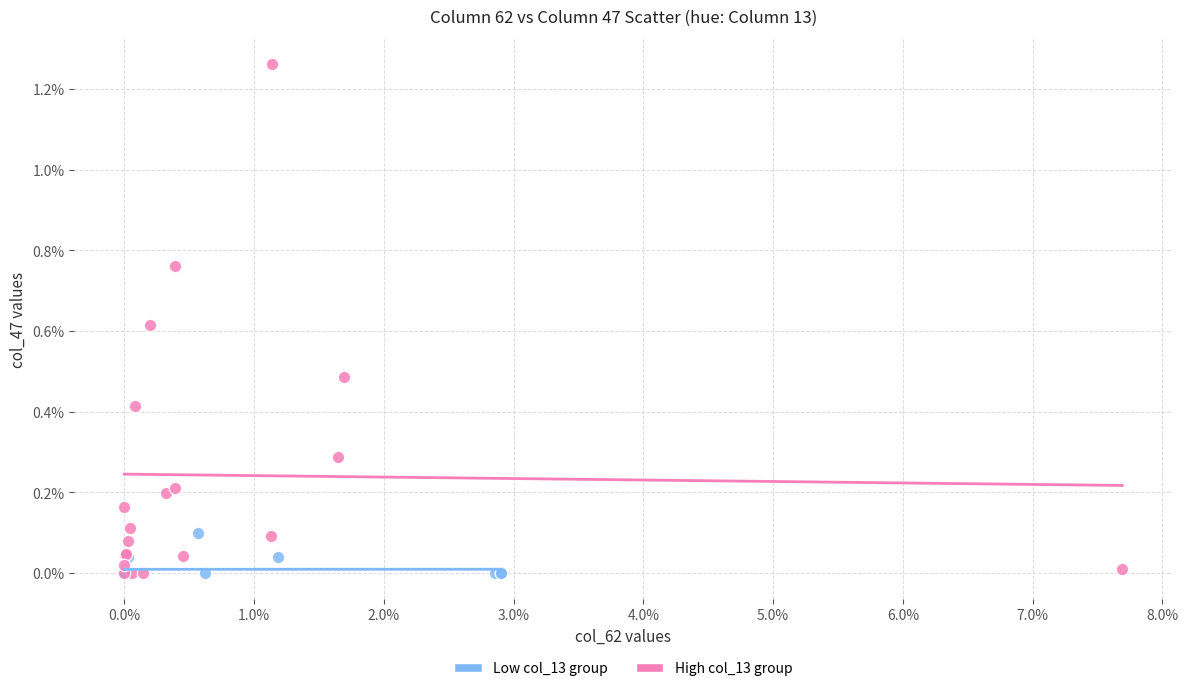

Which series reaches the maximum Y coordinate?

High col_13 group